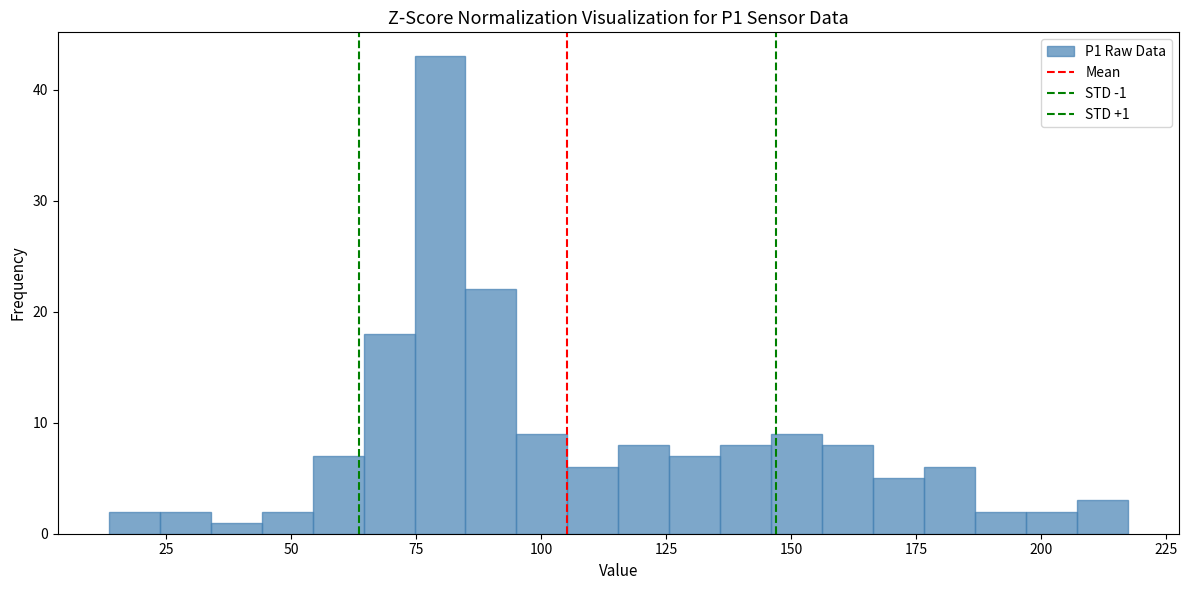

Around what value on the x-axis is the tallest bar? Give the approximate position of its centre, as read against the axis.

80